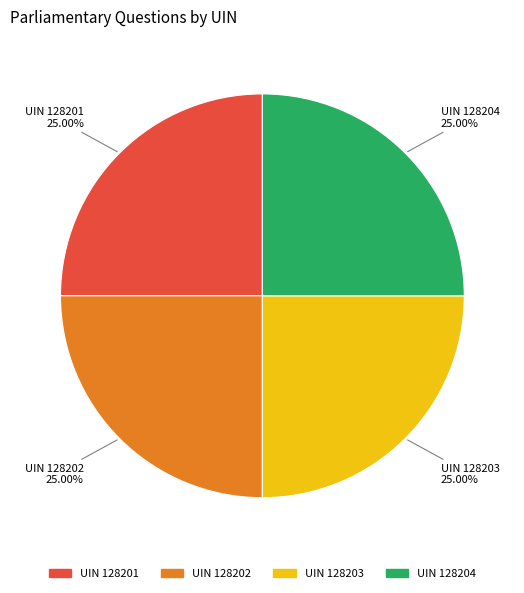

Is there any slice that represents more than half of the pie?

No